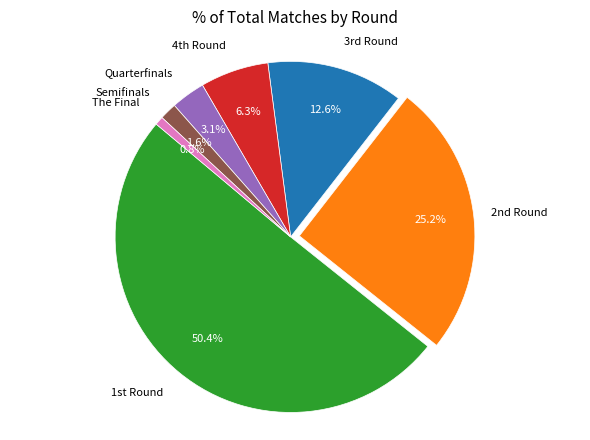

Rank the categories by value from highest to lowest.

1st Round, 2nd Round, 3rd Round, 4th Round, Quarterfinals, Semifinals, The Final